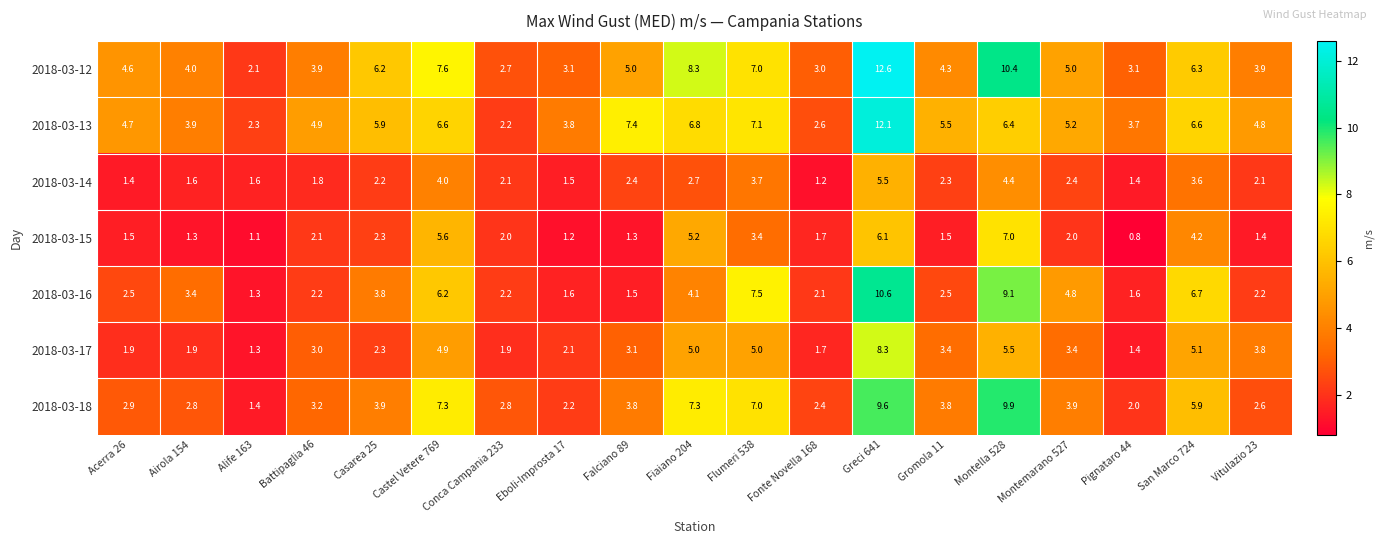

List the series in order of their peak value, highest first.

2018-03-12, 2018-03-13, 2018-03-16, 2018-03-18, 2018-03-17, 2018-03-15, 2018-03-14